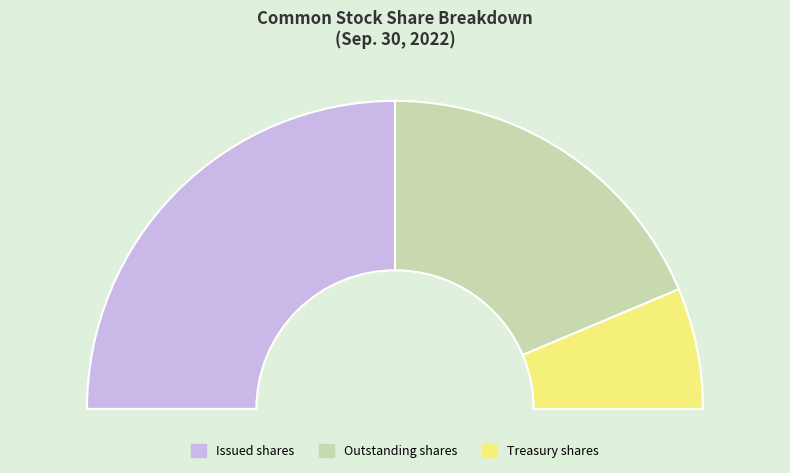

To the nearest percent, what is the difference between the largest and smallest slice percentages?

37%